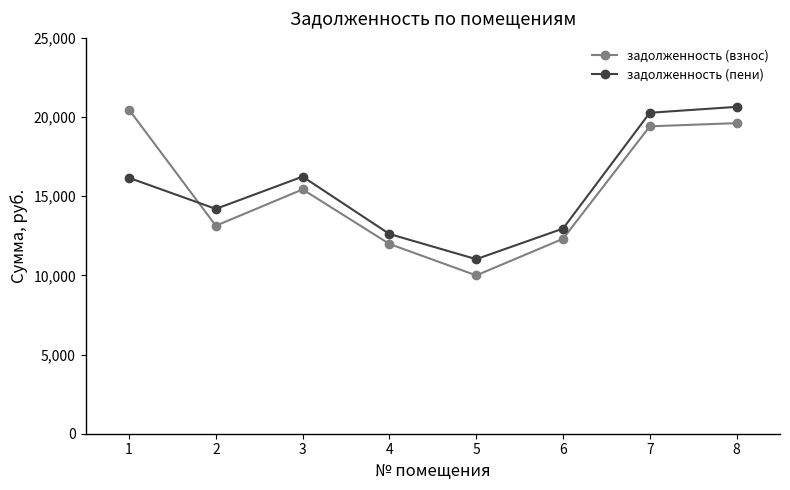

What is the maximum value shown in the chart?

20643.8